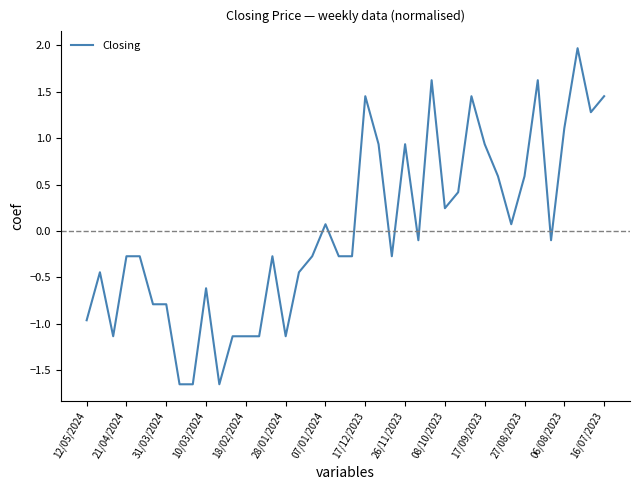

What is the maximum value shown in the chart?

2.0